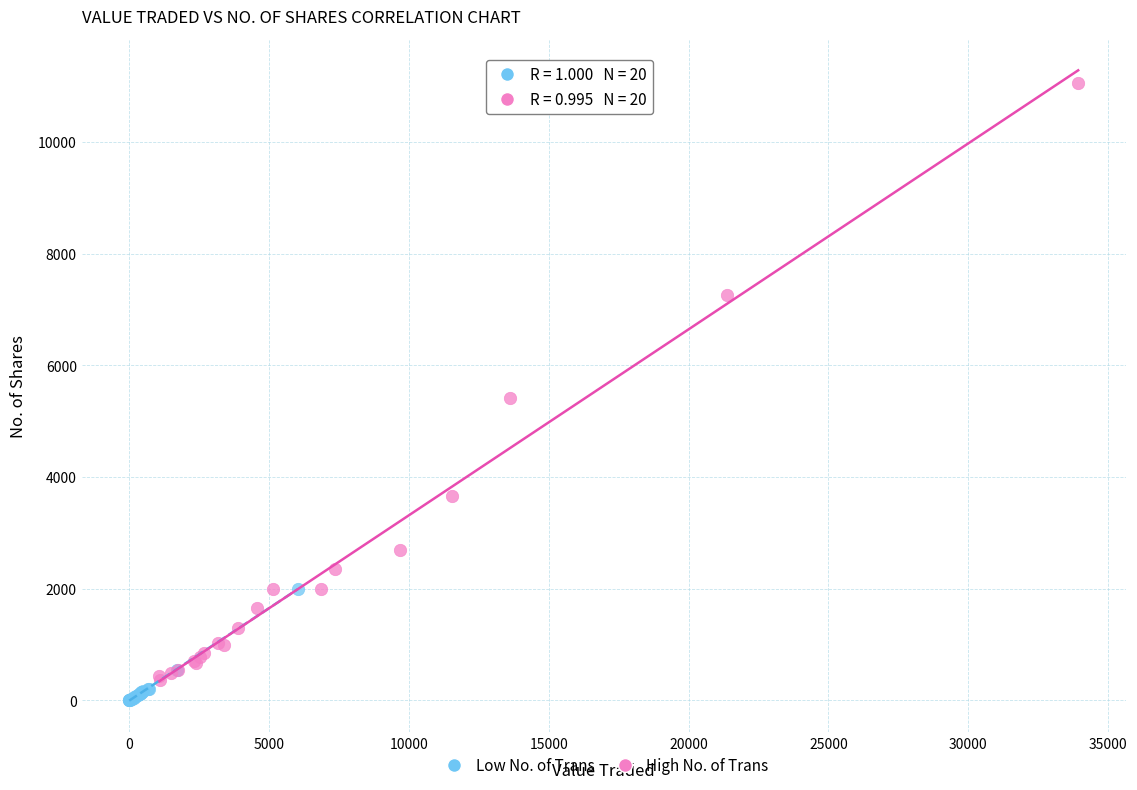

Which series has the largest Y range (max minus min)?

High No. of Trans